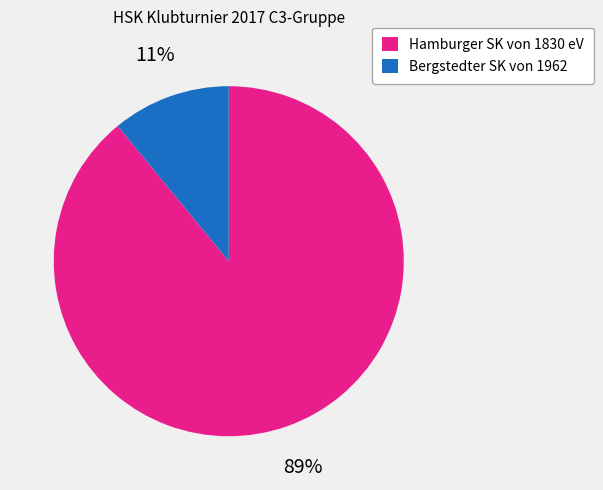

Is there a majority slice in this chart?

Yes